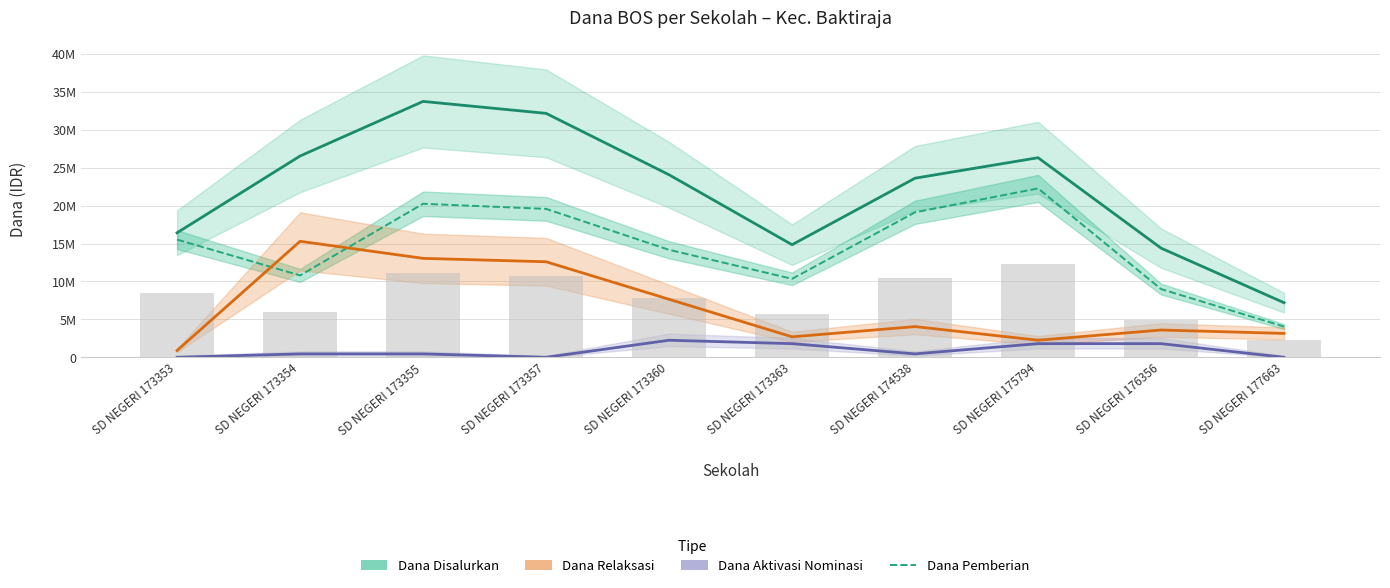

Which series has the widest spread of values?

Dana Disalurkan